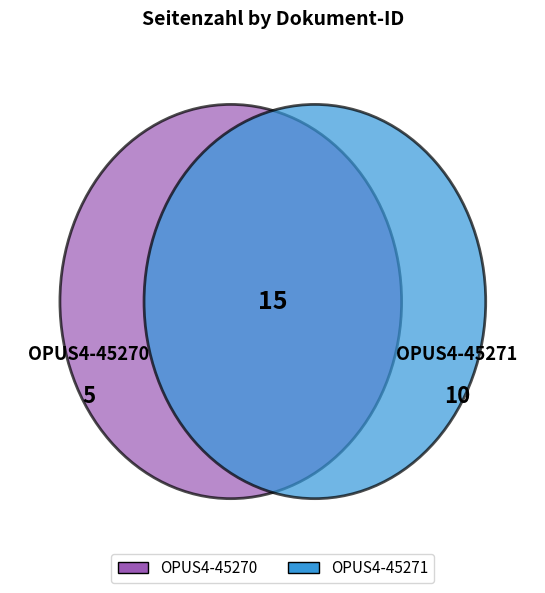

What is the smallest slice in the pie chart?

OPUS4-45270